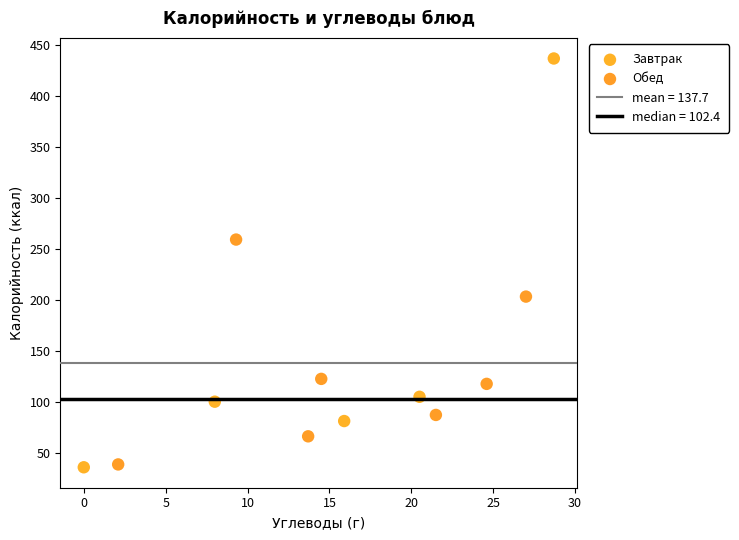

Which series contains the highest Y value?

Завтрак